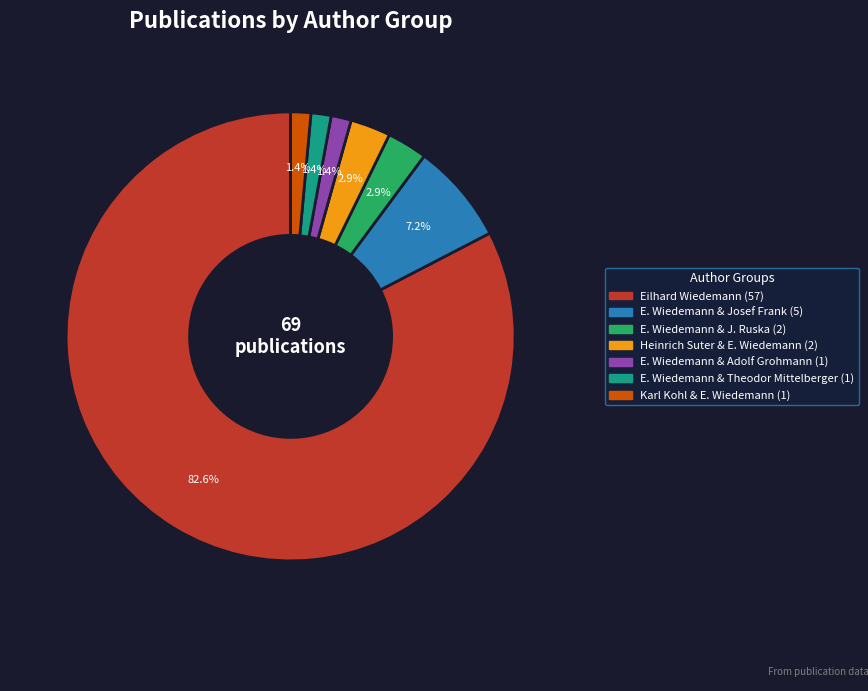

Is there a majority slice in this chart?

Yes